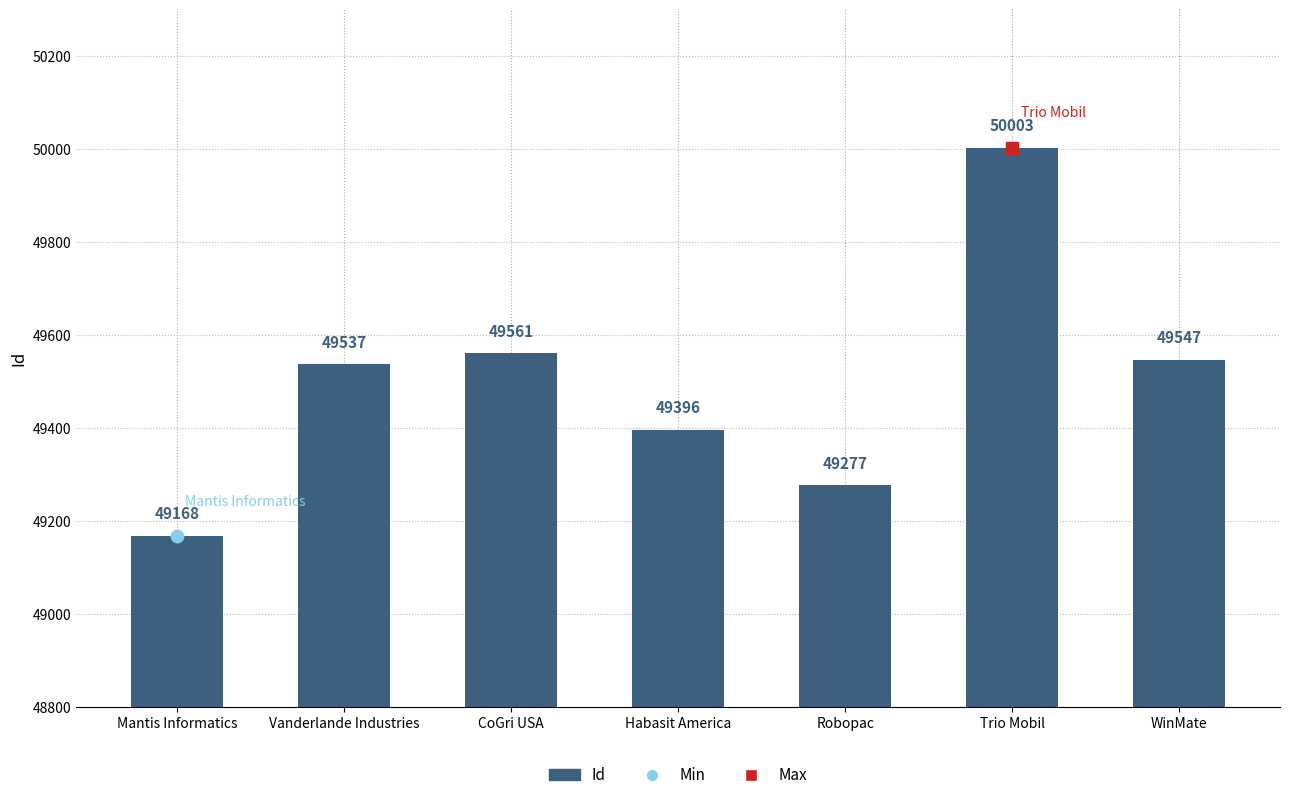

What is the change in value from Mantis Informatics to CoGri USA?

+393